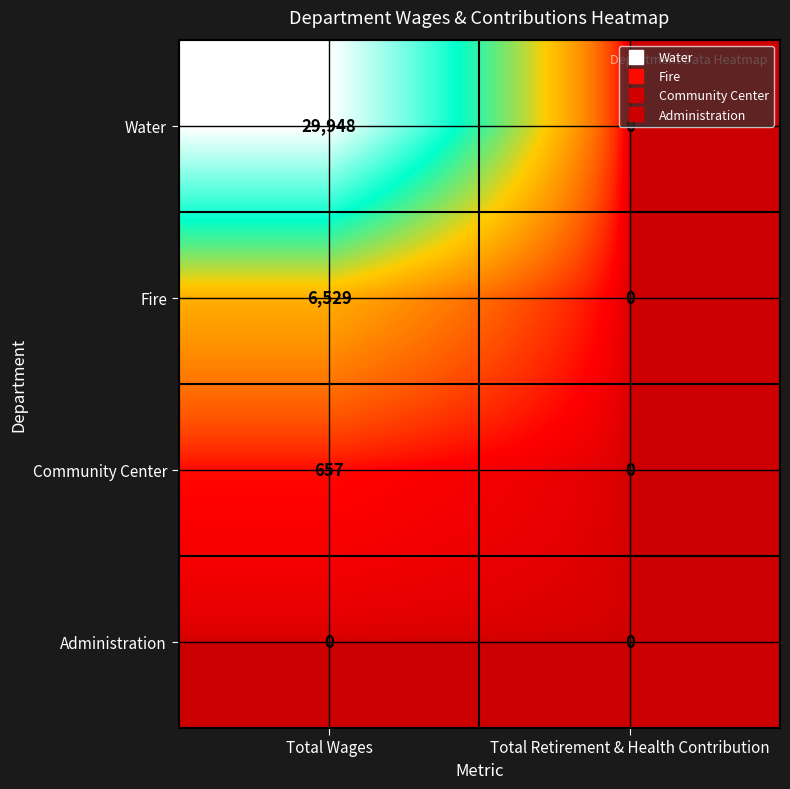

What is the difference between the maximum and minimum values in the Community Center series?

657